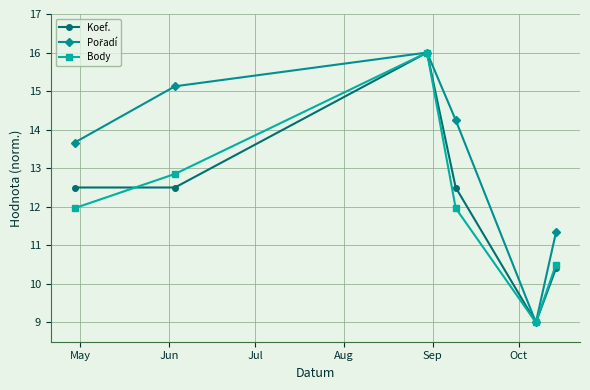

How many interior local peaks does the Body series have?

1